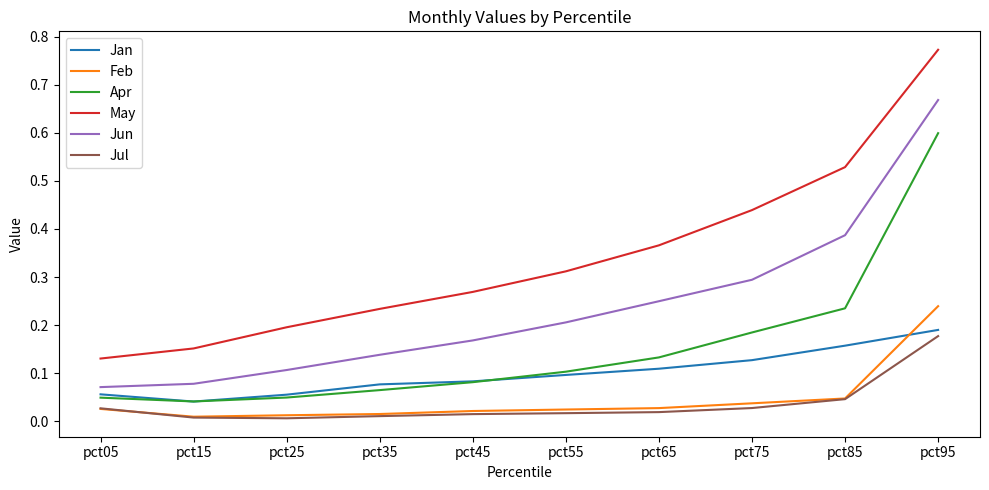

Does the chart display data point markers on the line(s)?

No